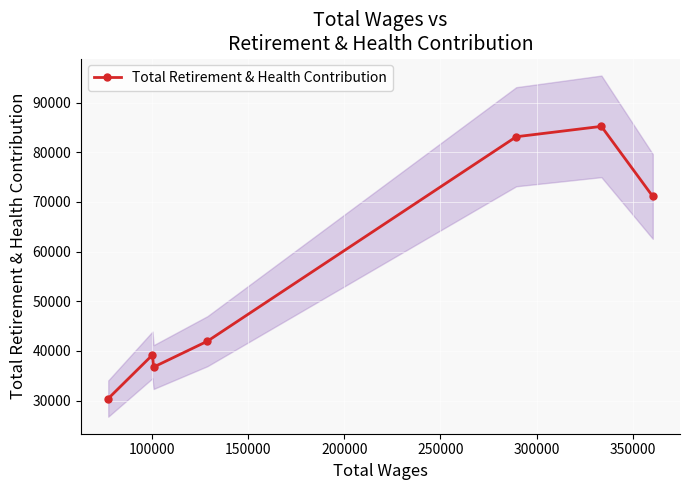

True or false: there are more than 1 points higher than both neighbors.

True